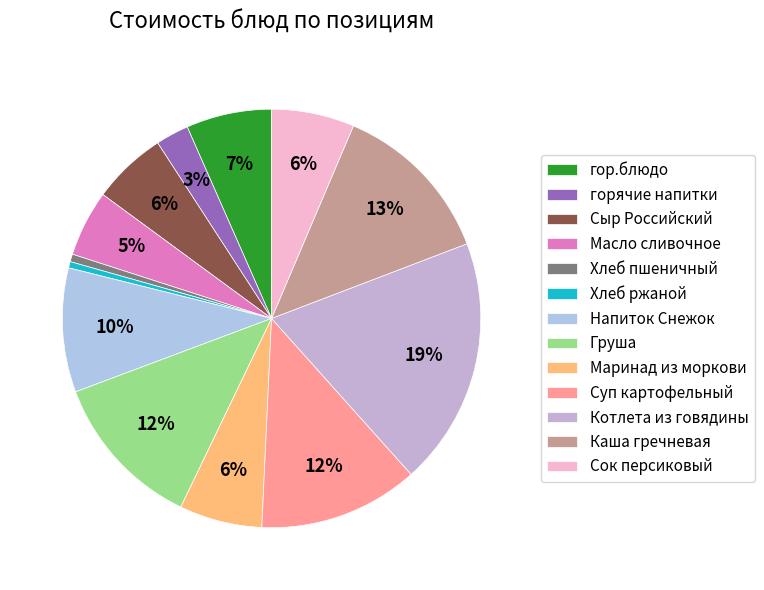

Which category has the biggest portion of the pie?

Котлета из говядины